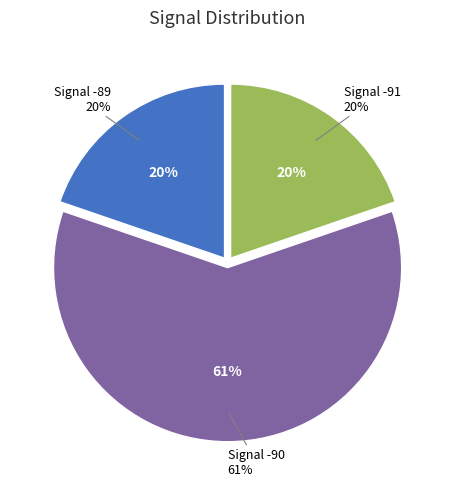

What is the largest slice in the pie chart?

-90